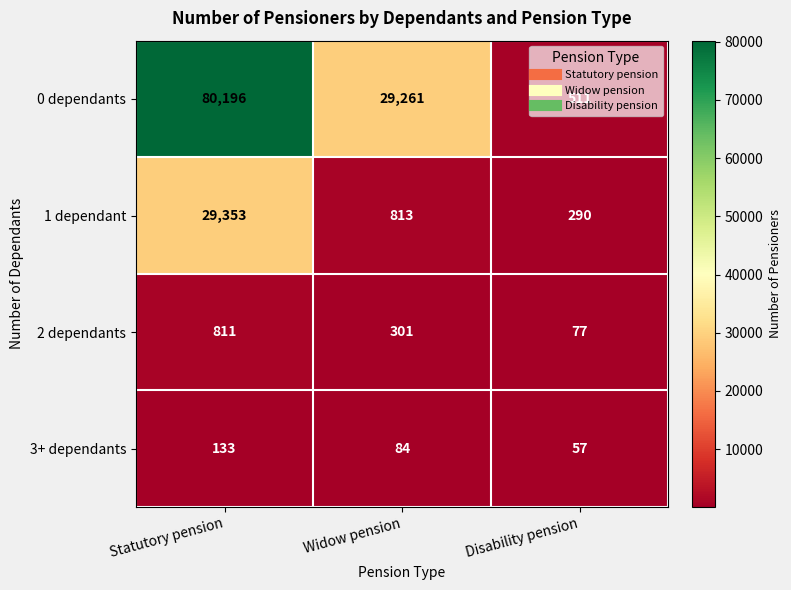

Between Statutory pension and Widow pension, which series saw the biggest shift?

0 dependants